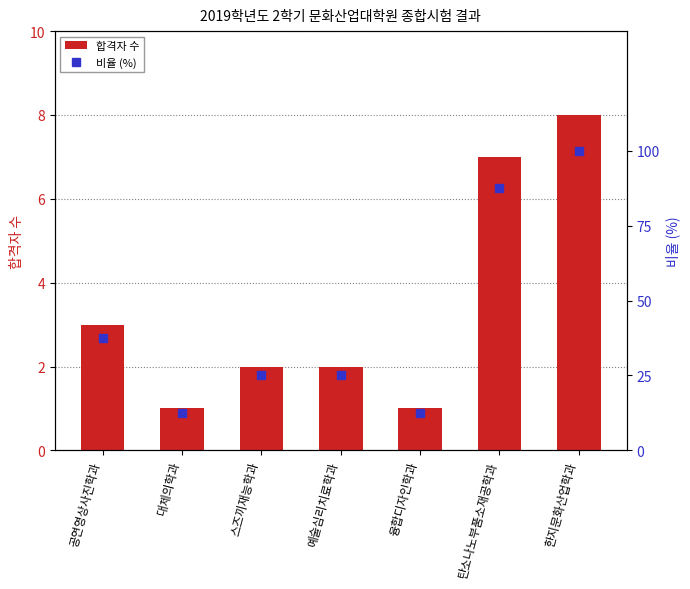

What is the sum of the 비율 (%) values at 스즈끼재능학과 and 한지문화산업학과?

125.0